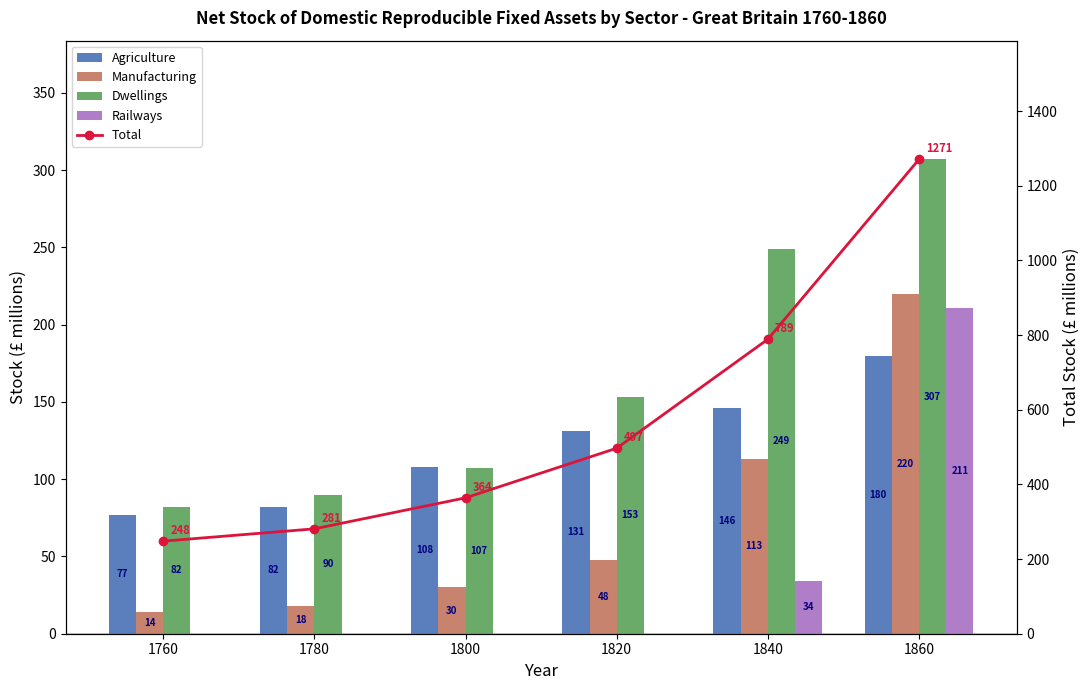

What is the sum of all Manufacturing values?

443